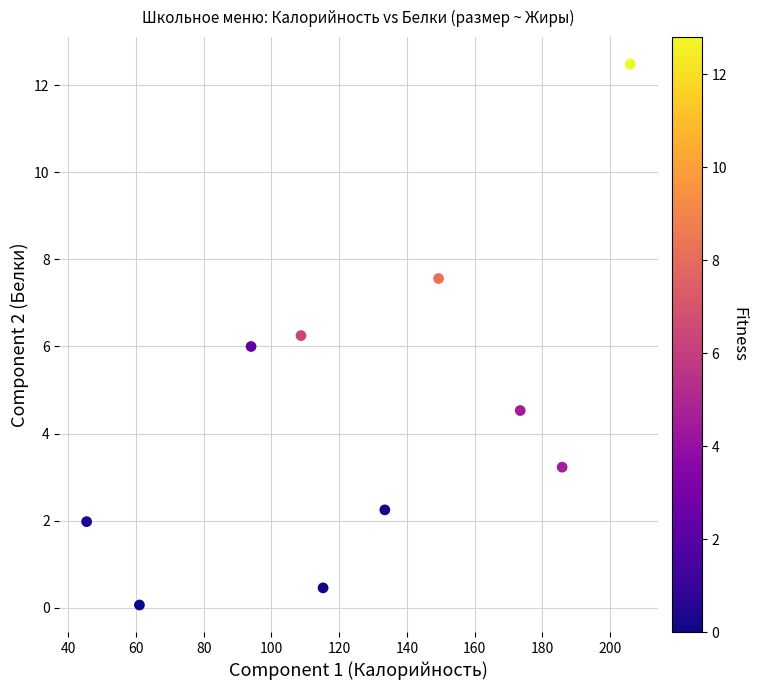

What is the range of X values (max minus min)?

160.5